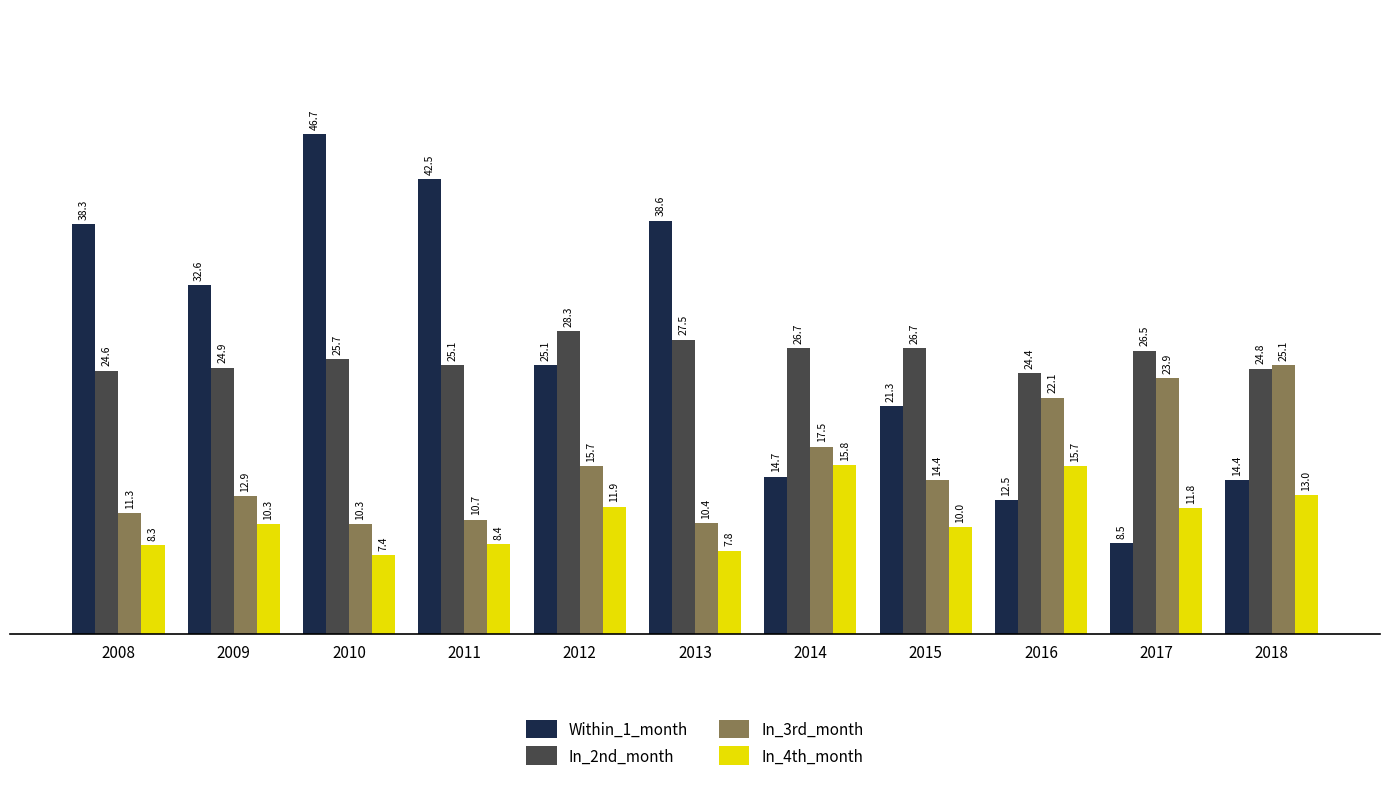

What is the value of the Within_1_month bar at the 8th from the left?

21.3